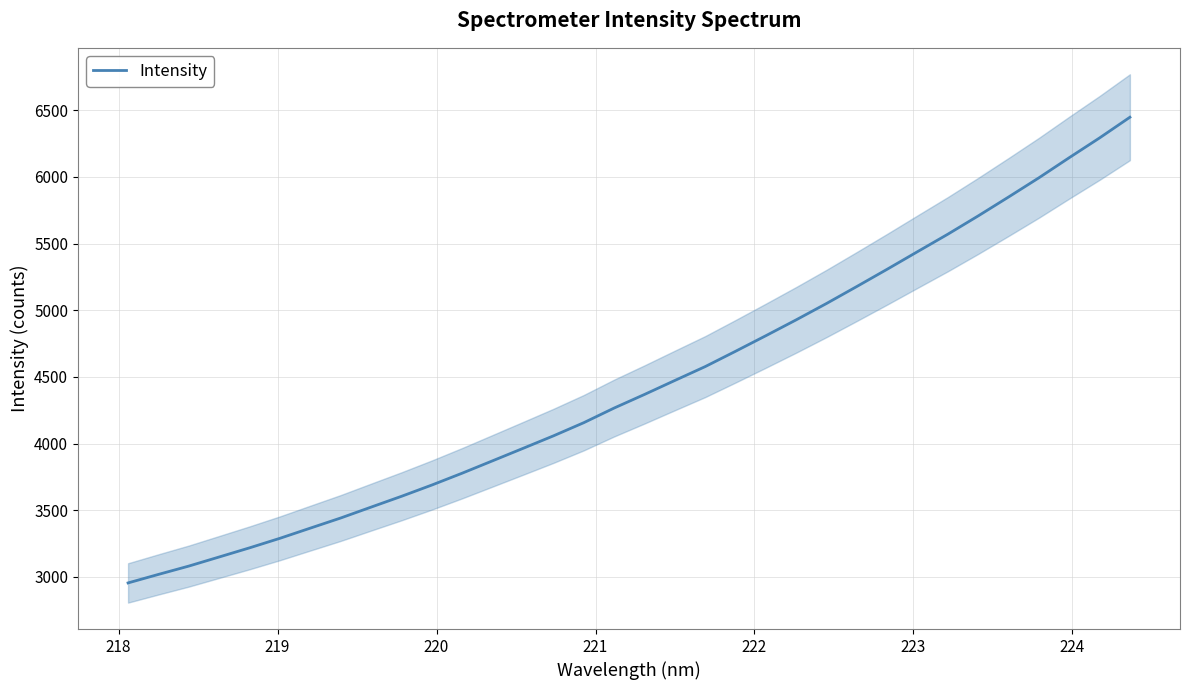

What is the value of the 23rd point from the left?

4928.5